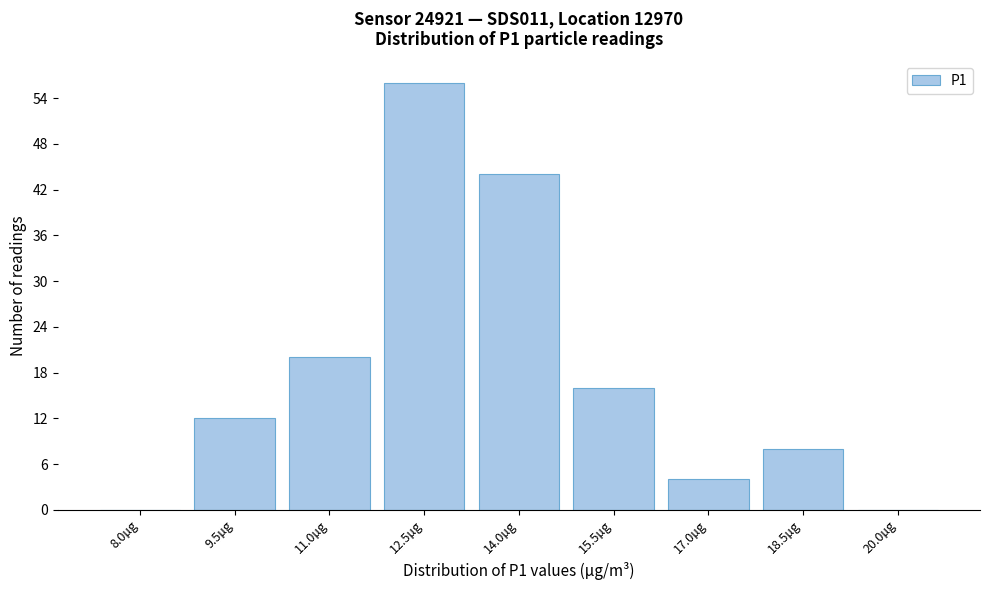

Reading right to left, list all the values displayed in this chart.

20.0µg=0	18.5µg=8	17.0µg=4	15.5µg=16	14.0µg=44	12.5µg=56	11.0µg=20	9.5µg=12	8.0µg=0